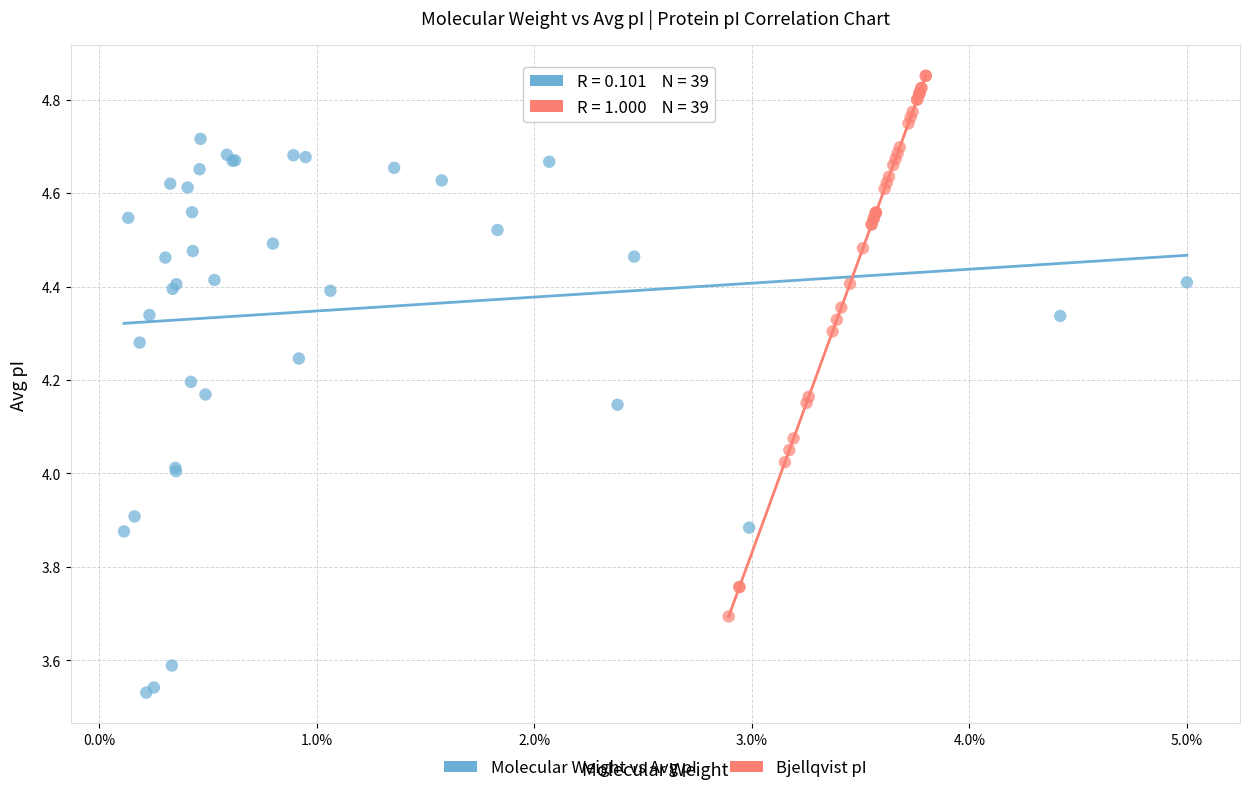

Which series contains the lowest Y value?

Molecular Weight vs Avg pI